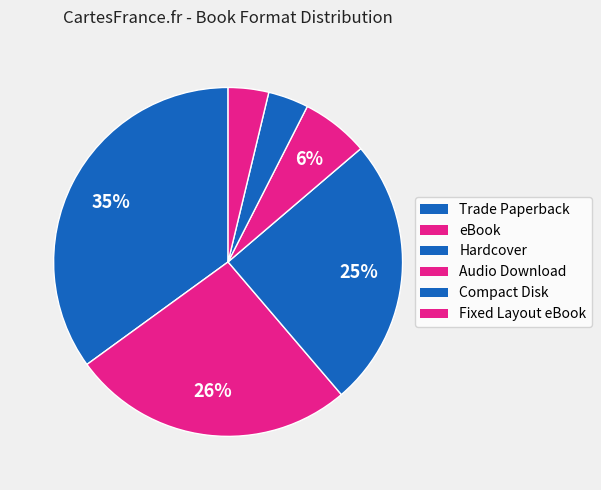

How many segments does this pie chart have?

6